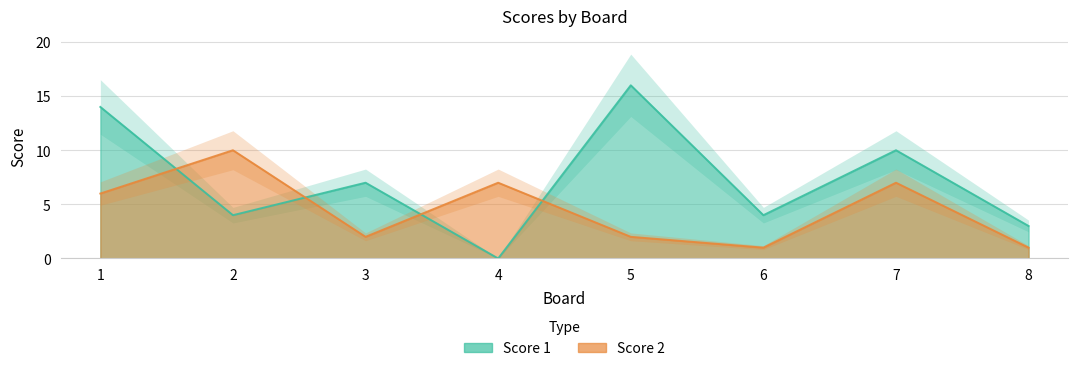

At which label does Score 2 reach its minimum?

6